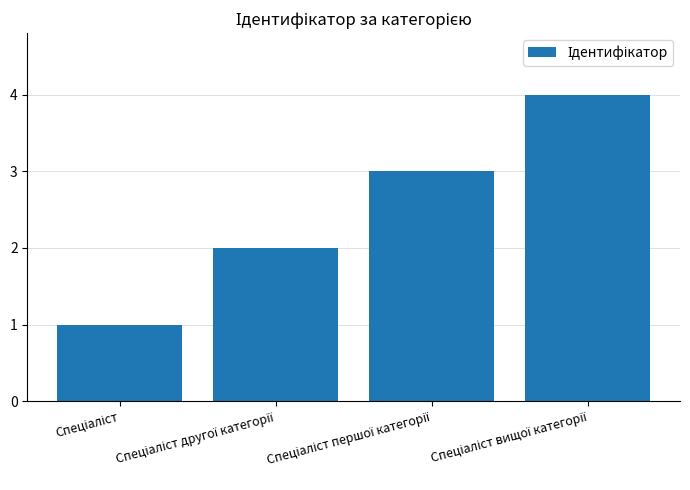

What is the sum of all values?

10